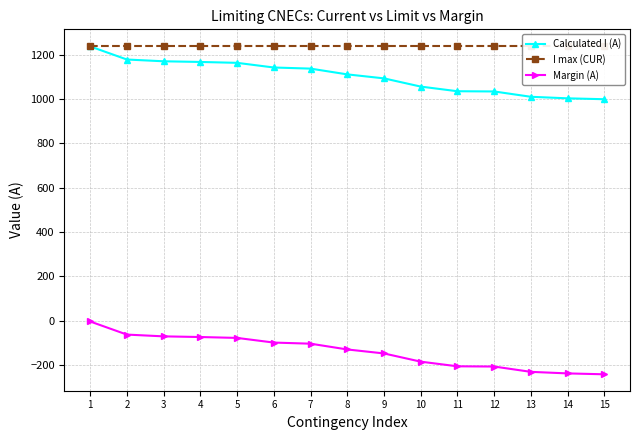

Is the value of I max (CUR) at 4 greater than the value of Margin (A) at 3?

Yes